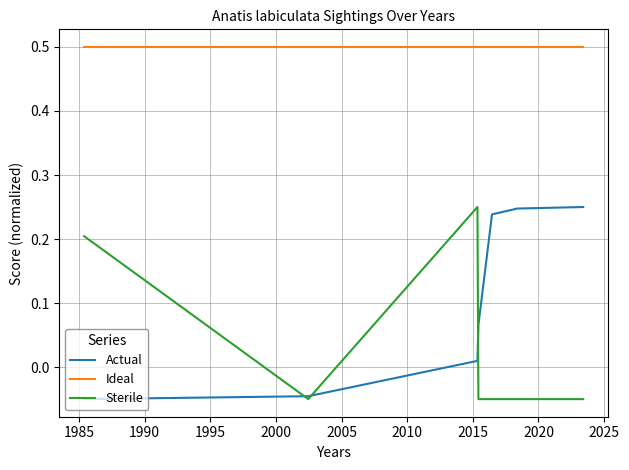

Which series has the largest total across all categories?

Ideal